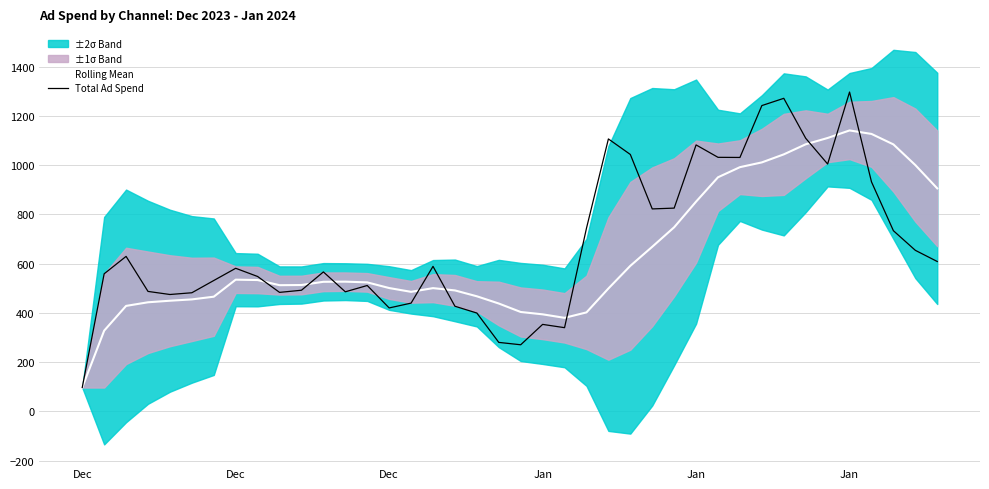

Reading left to right, what are all the values shown in this chart?

Rolling Mean: 96.6	327.5	428.0	442.7	449.1	454.5	465.4	534.6	533.0	512.1	512.8	525.9	526.5	523.6	500.6	485.1	500.2	490.9	467.1	437.7	403.4	393.8	379.6	401.7	498.7	590.7	668.2	747.4	851.5	950.3	991.4	1010.7	1043.3	1084.3	1109.9	1140.5	1126.3	1083.8	999.9	905.2
Total Ad Spend: 96.6	558.4	629.1	486.9	474.3	481.4	531.2	580.8	547.5	483.0	491.6	566.0	485.3	510.9	419.8	439.3	588.6	426.7	399.0	279.9	270.2	352.9	339.6	743.4	1106.0	1043.0	821.9	825.1	1081.7	1031.3	1030.8	1241.5	1270.9	1108.7	1004.2	1296.5	931.8	733.4	653.7	608.3